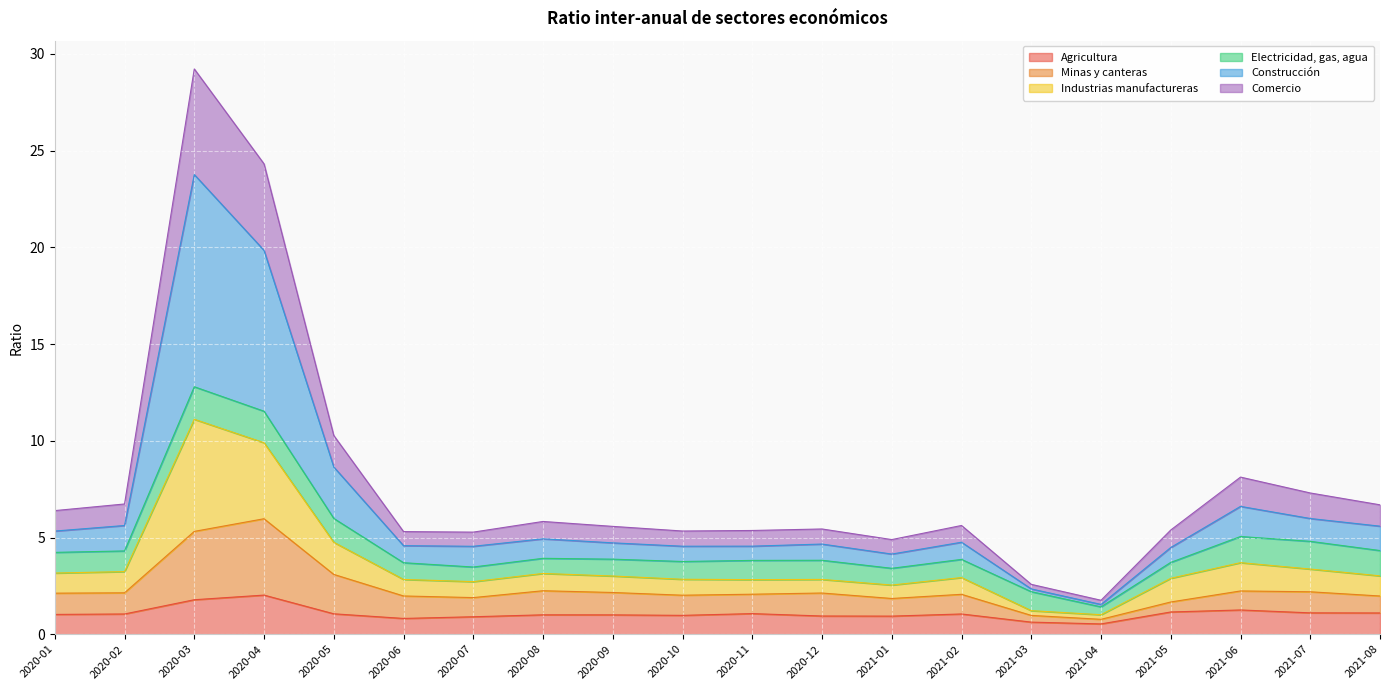

True or false: Construcción has more than 0 interior local peaks.

True